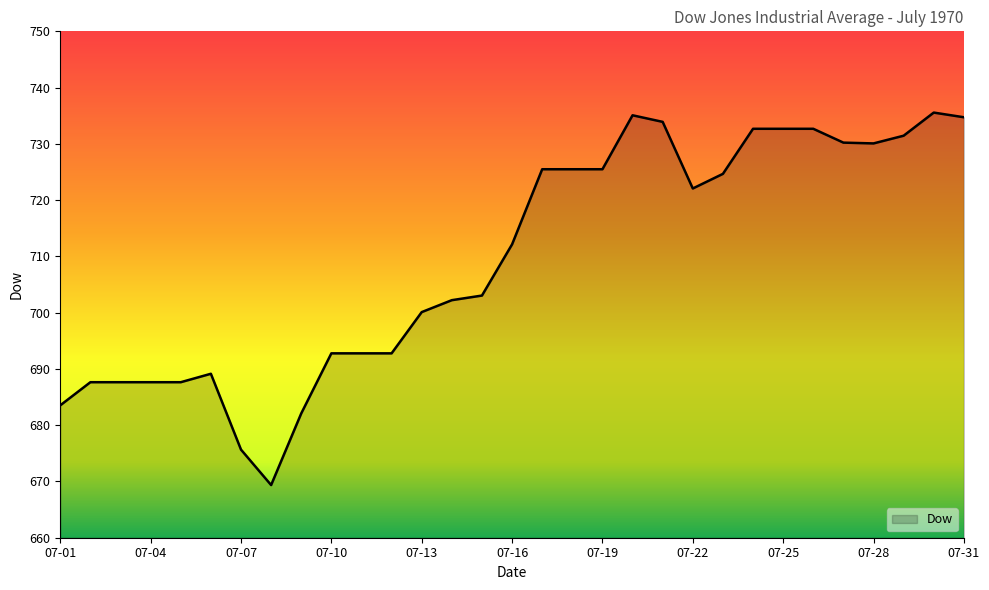

What is the average value?

709.6